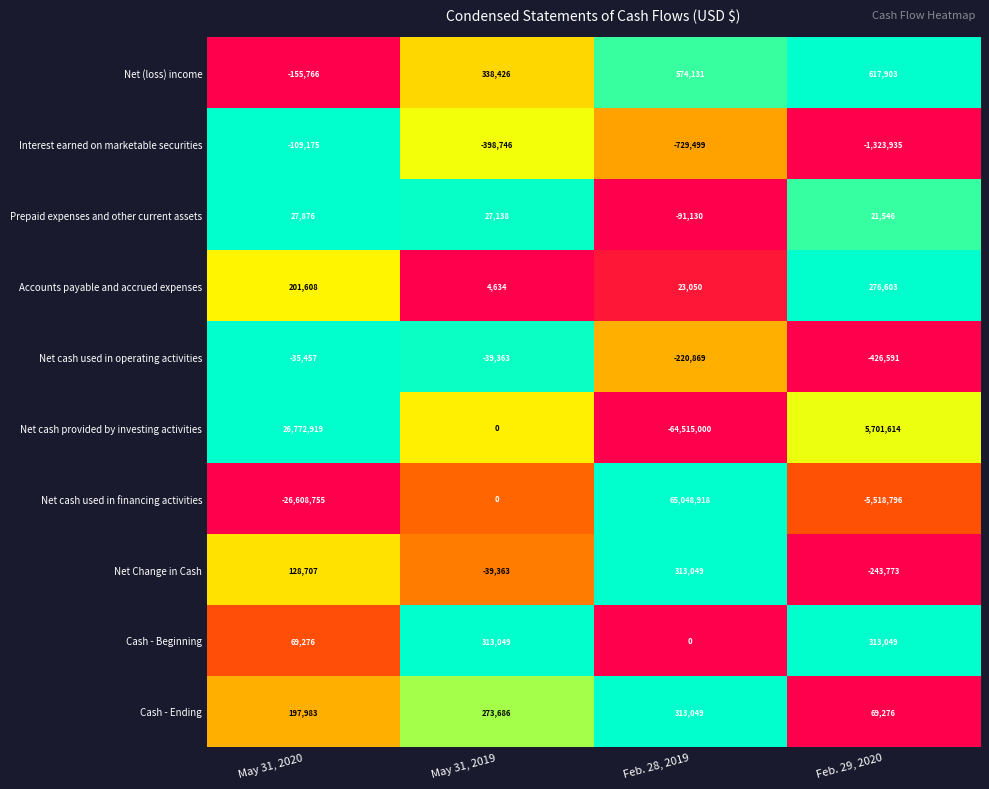

What is the sum of the Interest earned on marketable securities values at May 31, 2020 and Feb. 28, 2019?

-838674